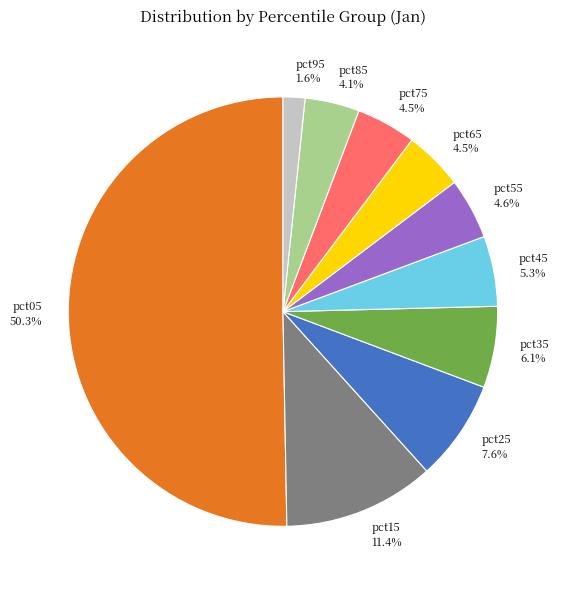

What percentage is NOT represented by pct45?

94.7%